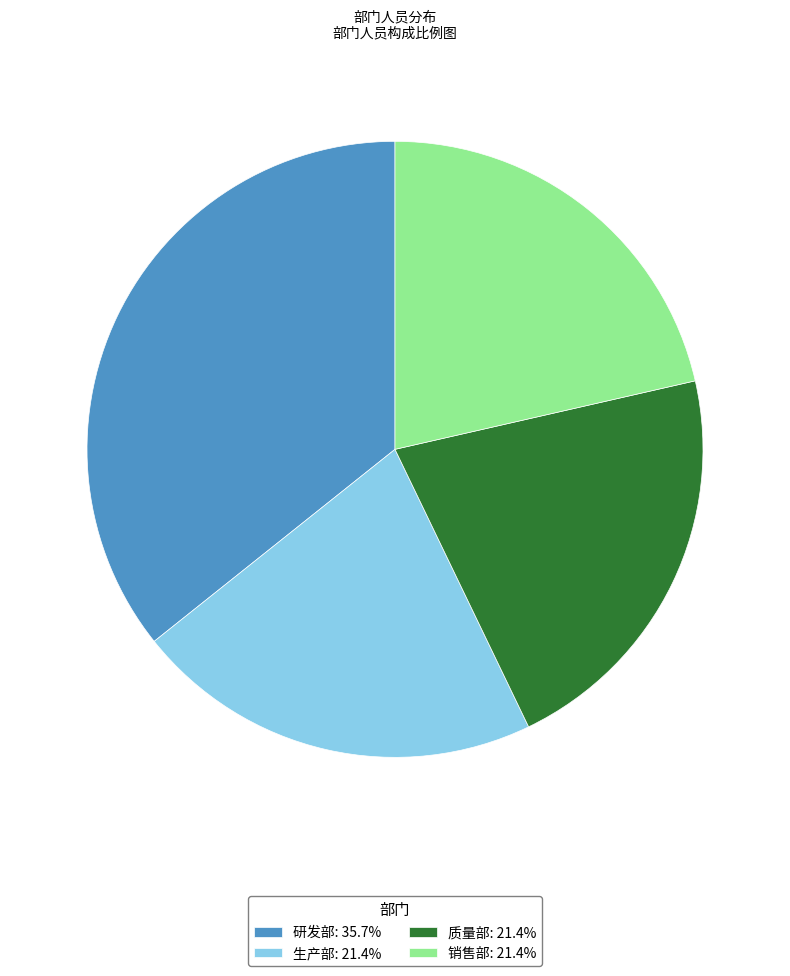

Approximately how many times larger is the value at 销售部: 21.4% compared to 生产部: 21.4%?

1.0